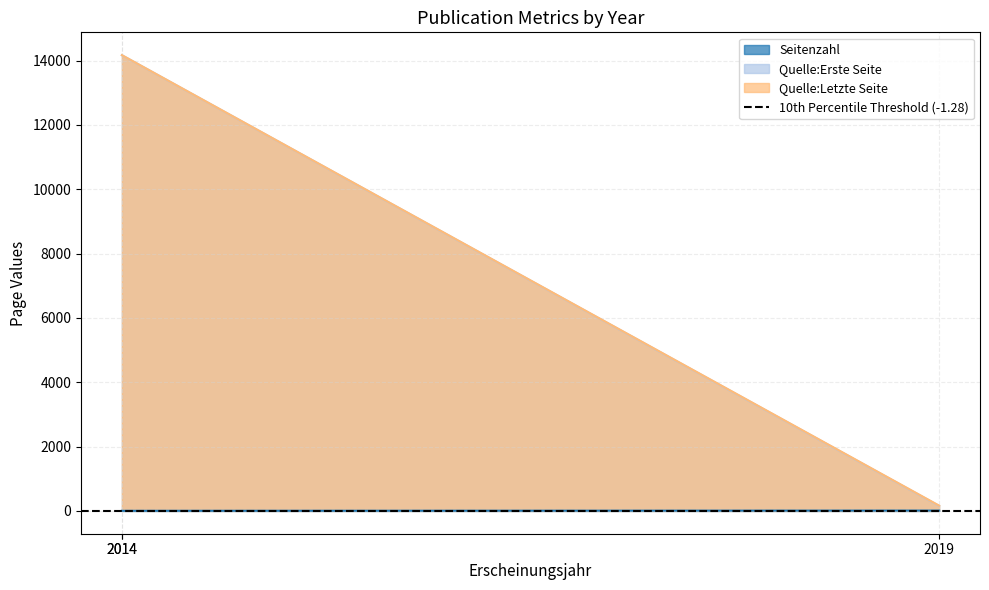

What is the maximum value shown in the chart?

14170